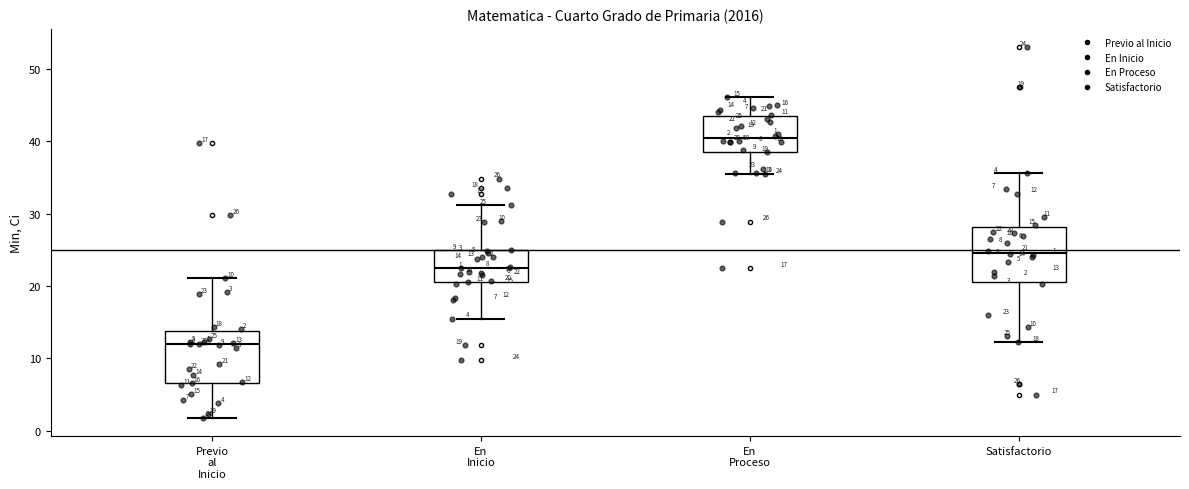

Which box has the lowest median line?

Previo al Inicio